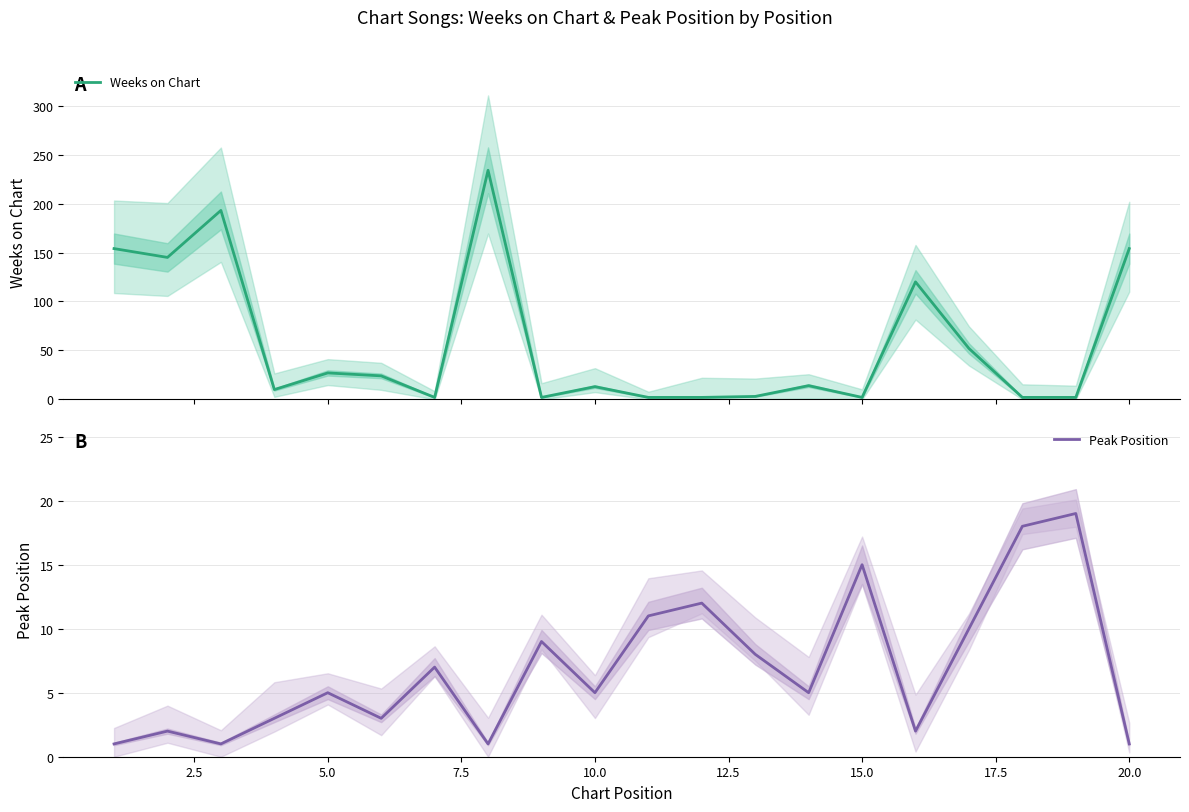

List the series in order of their peak value, lowest first.

Peak Position, Weeks on Chart